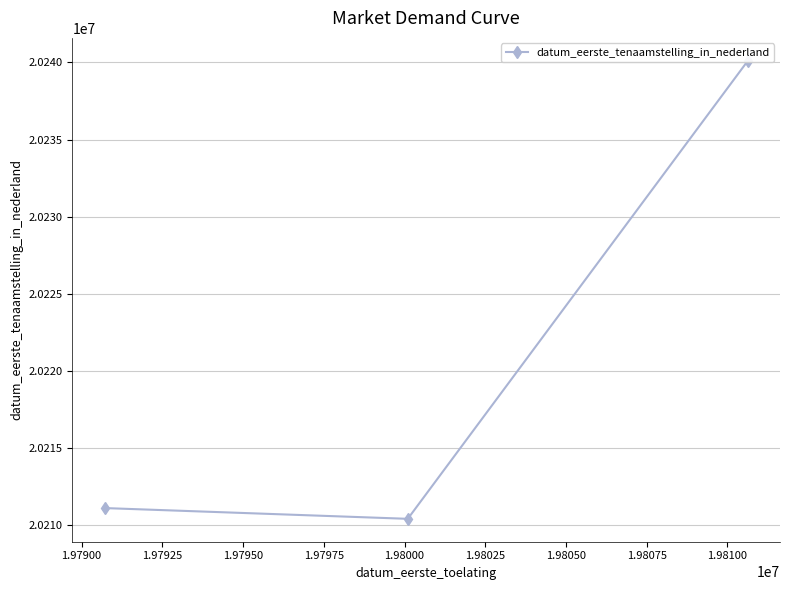

What is the value of the 2nd point from the left?

20210414